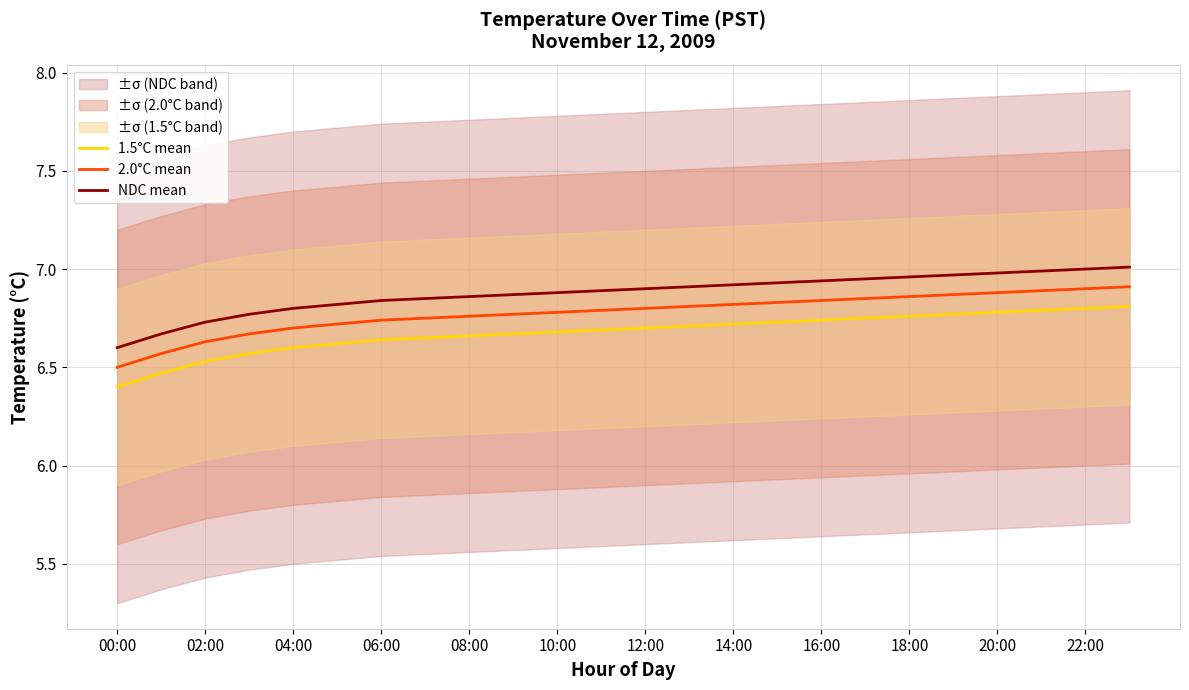

True or false: 2.0°C mean and NDC mean cross at least once.

False